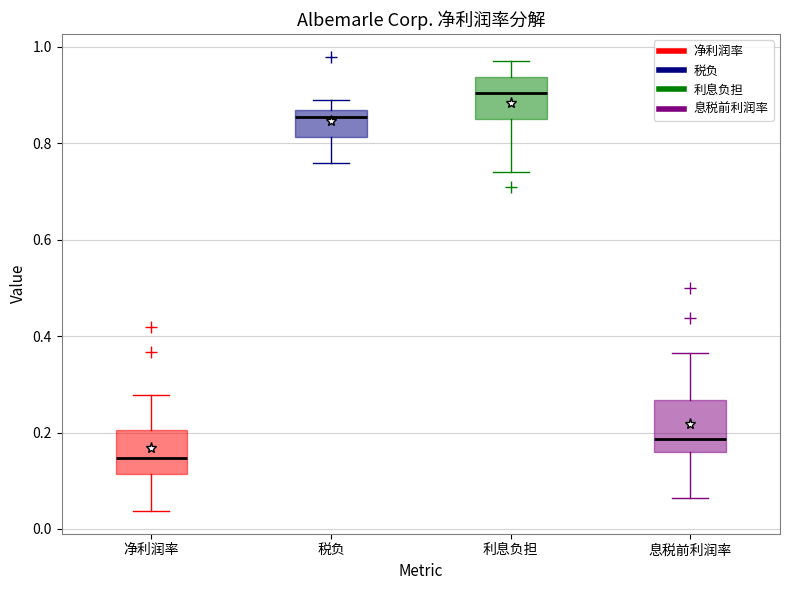

Reading left to right, read every box against the y-axis: the position of its median line, the range the box covers, and the ends of its whiskers. The values are not printed on the chart, so give them approximately, as read against the axis.

净利润率: median 0.14, box 0.12 to 0.20, whiskers 0.04 to 0.28
税负: median 0.86, box 0.82 to 0.88, whiskers 0.76 to 0.90
利息负担: median 0.90, box 0.86 to 0.94, whiskers 0.74 to 0.98
息税前利润率: median 0.18, box 0.16 to 0.26, whiskers 0.06 to 0.36